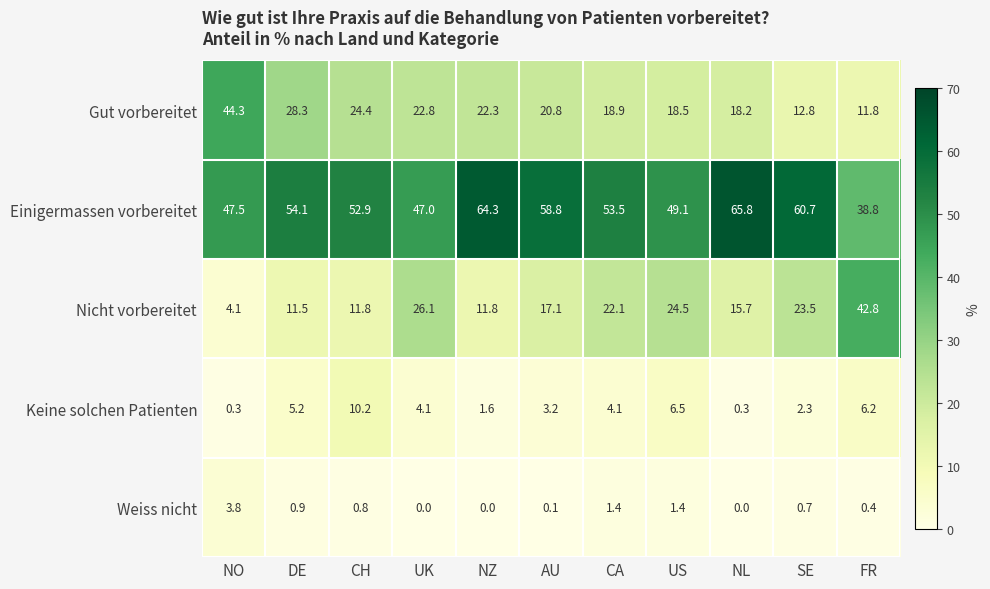

Which series has the widest spread of values?

Nicht vorbereitet